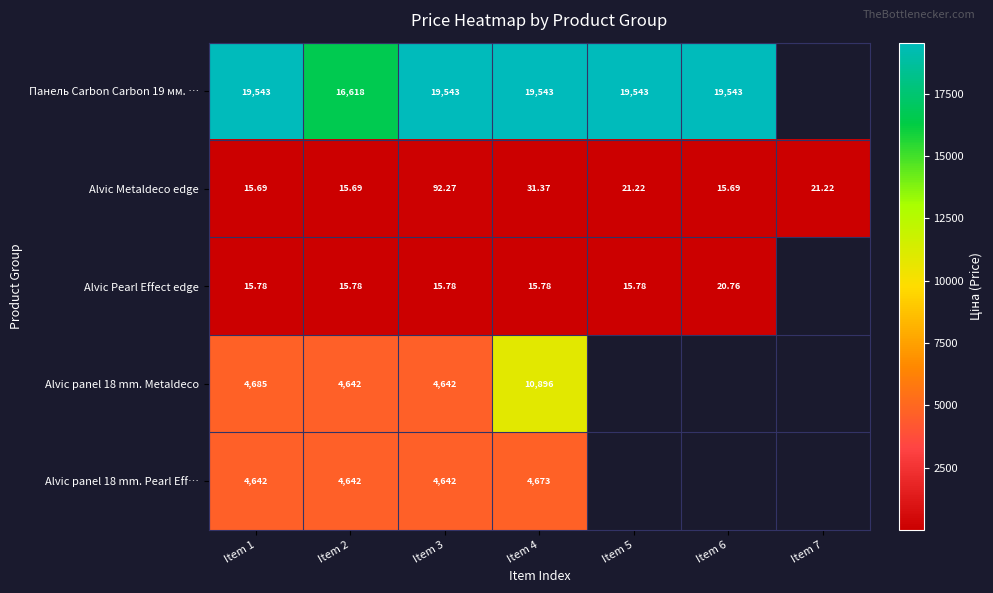

How many data points in Alvic Metaldeco edge are less than 21?

3